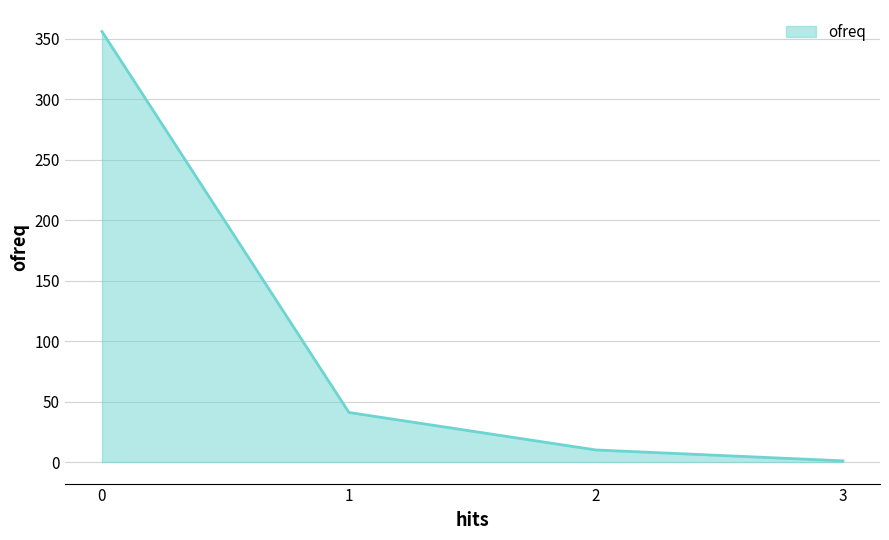

Reading left to right, list all the values displayed in this chart.

0=356	1=41	2=10	3=1